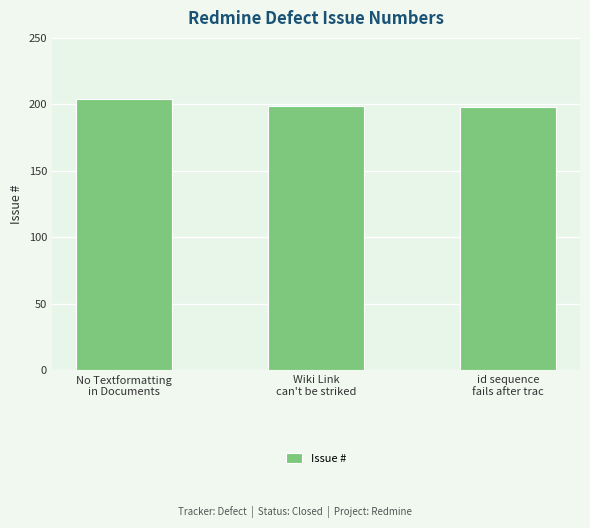

What is the ratio of the value at Wiki Link
can't be striked to the value at No Textformatting
in Documents?

1.0